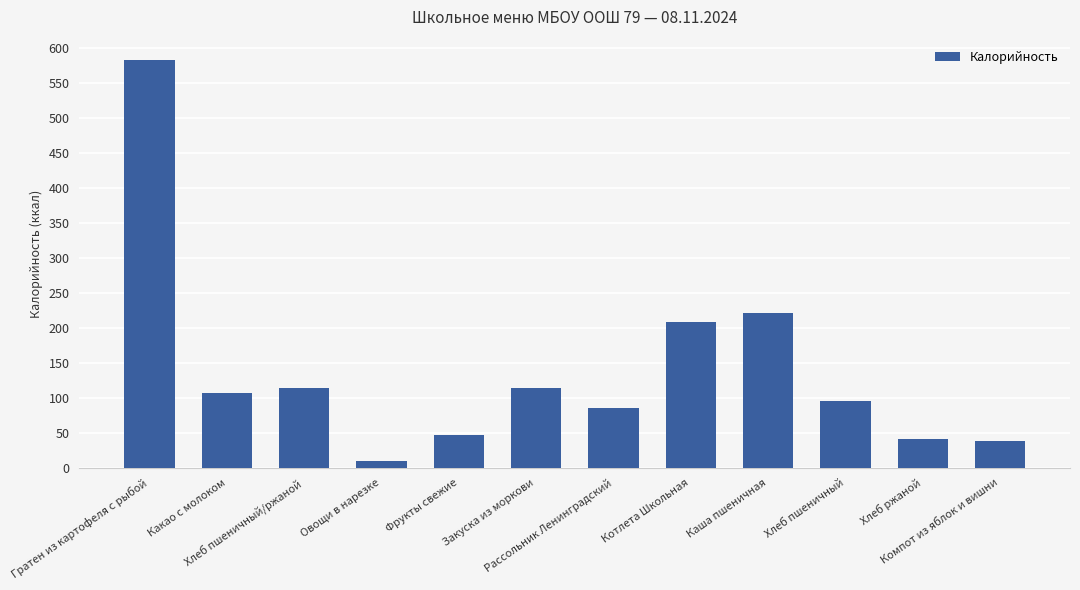

What is the greatest value displayed?

583.4